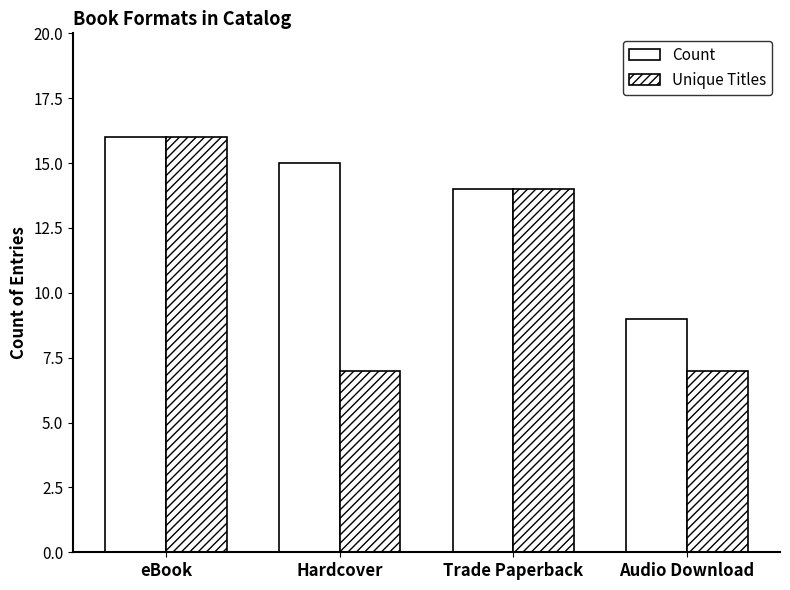

Count the number of data series in this chart.

2